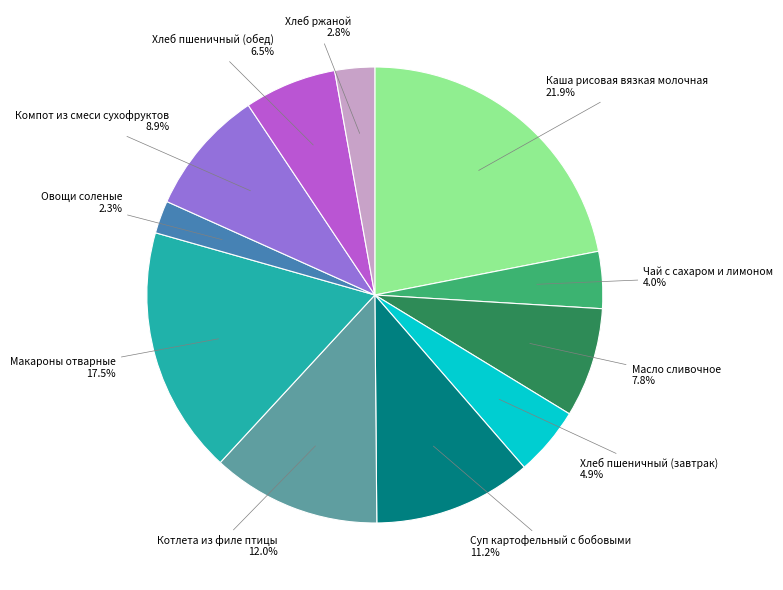

Is there any slice that represents more than half of the pie?

No